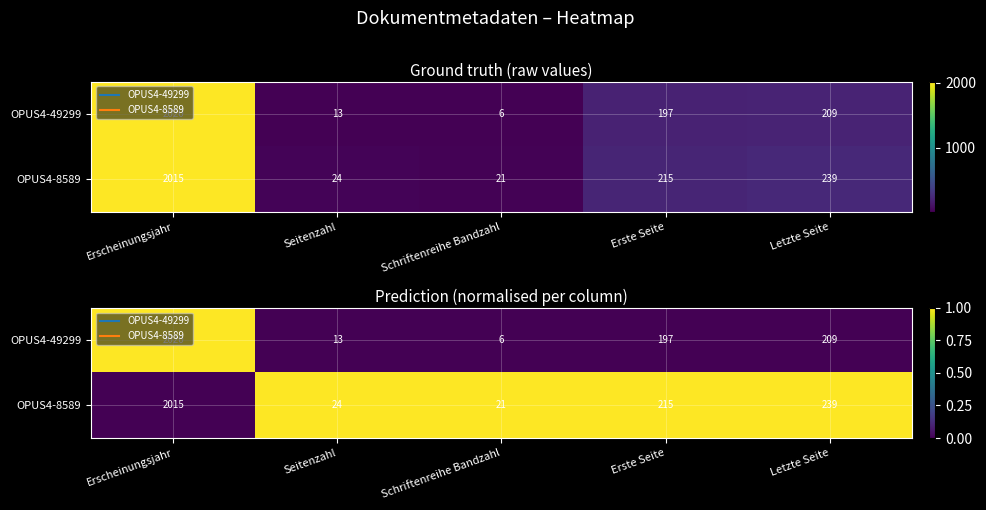

The value of OPUS4-49299 at Erscheinungsjahr is 1. True or false?

True